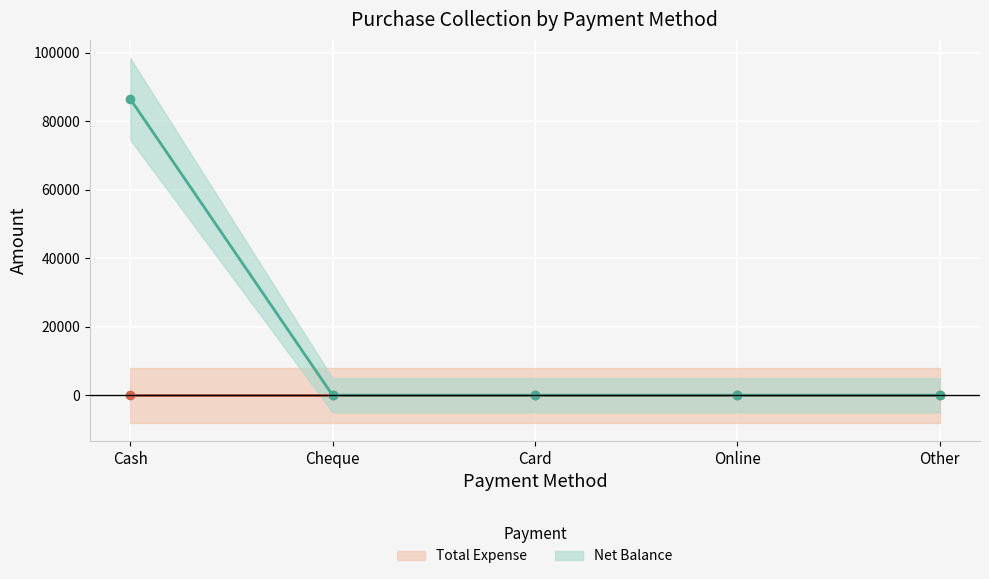

List the series in order of their overall mean, highest first.

Net Balance, Total Expense